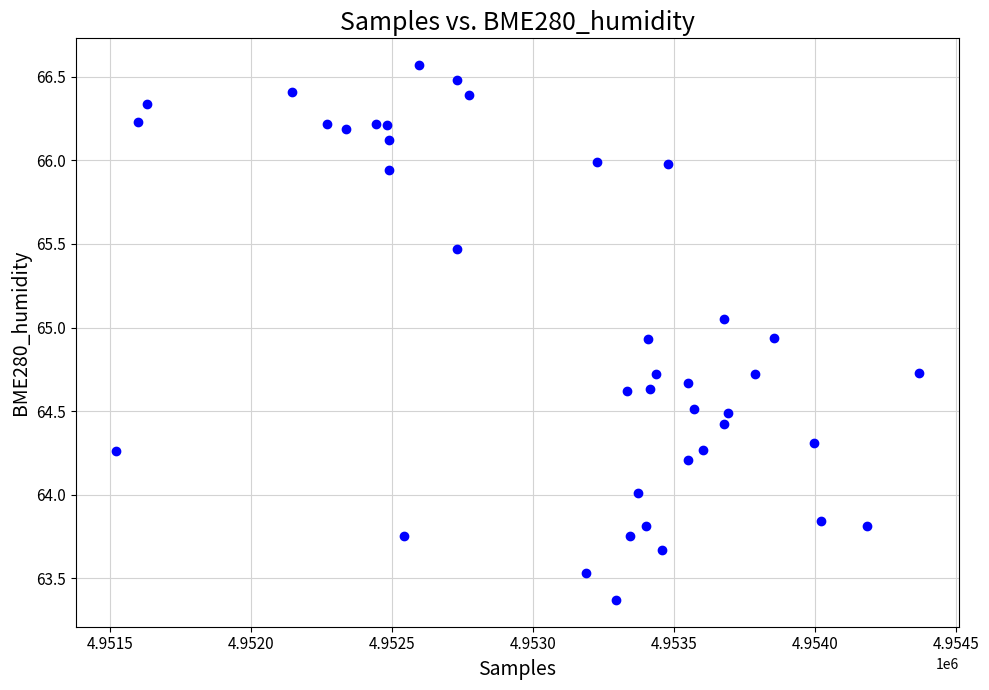

What is the range of Y values (max minus min)?

3.2